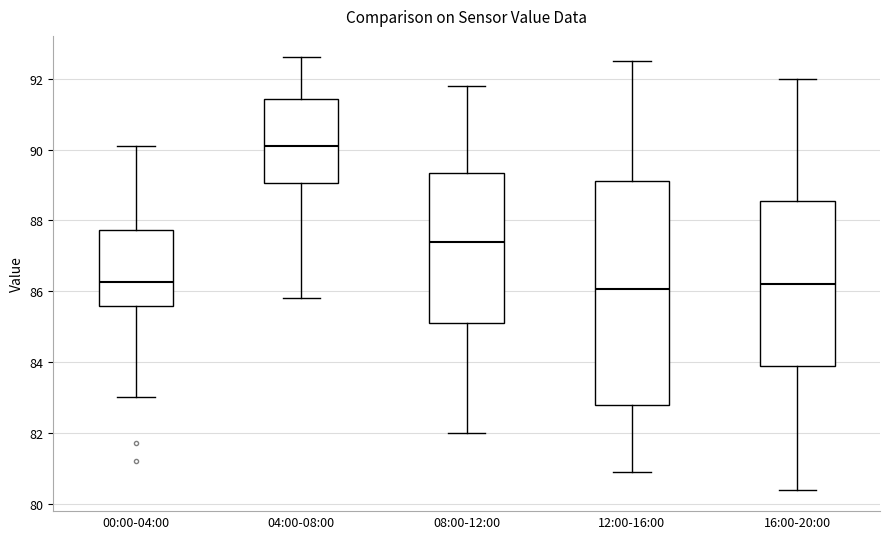

Which box's median line is the highest?

04:00-08:00